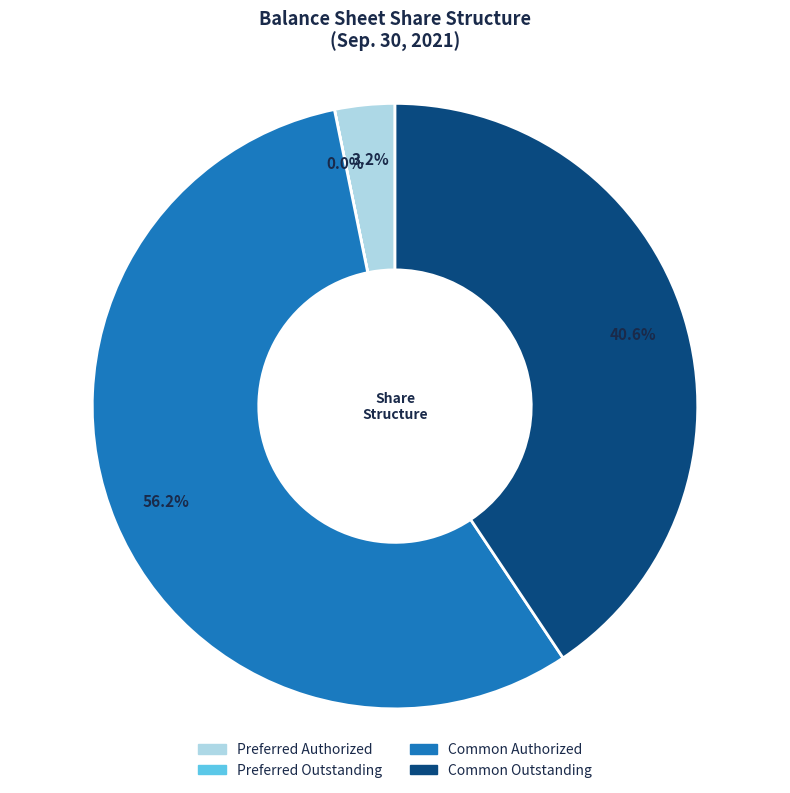

Which category has the biggest portion of the pie?

Common Authorized